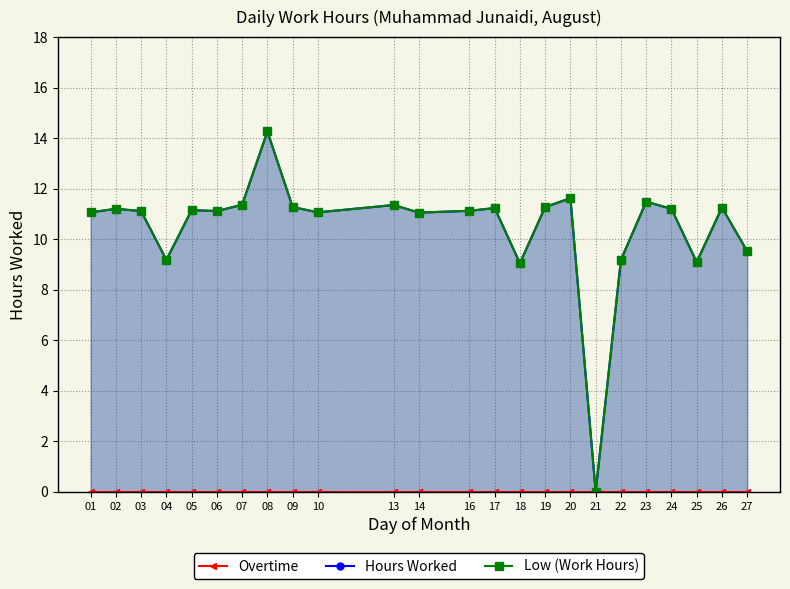

True or false: Low (Work Hours) and Hours Worked cross at least once.

False